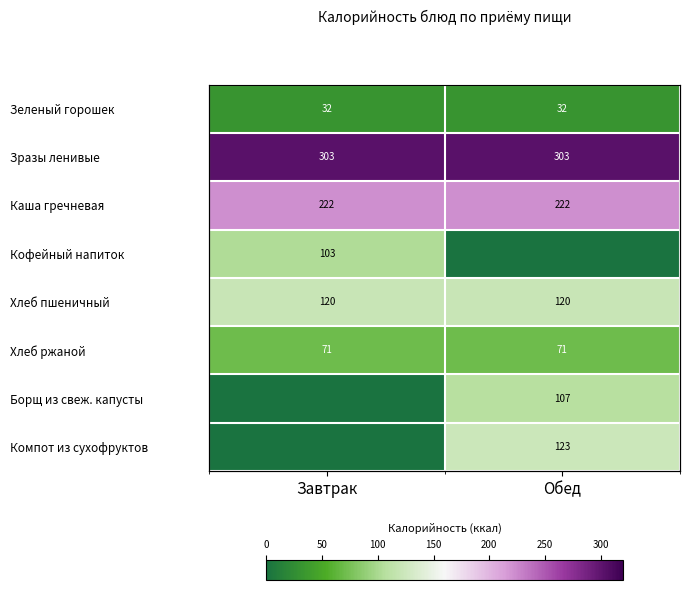

What is the difference between the highest and lowest values at Обед?

303.4